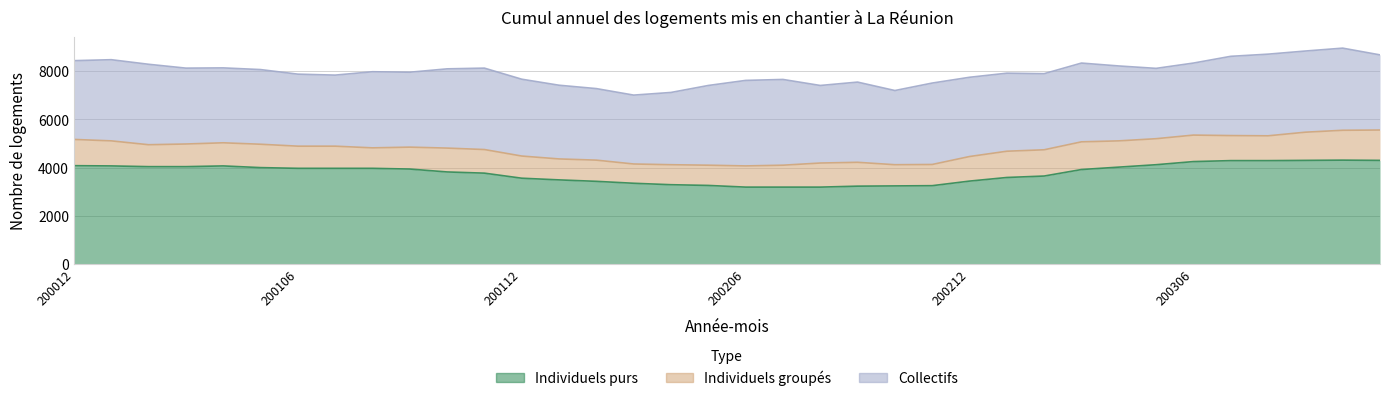

Reading left to right, what are all the values shown in this chart?

Individuels purs: 4080	4070	4040	4040	4070	4000	3970	3970	3970	3940	3820	3770	3560	3490	3430	3350	3290	3260	3190	3190	3190	3230	3240	3250	3440	3590	3650	3920	4020	4120	4250	4290	4290	4300	4310	4300
Individuels groupés: 1090	1040	910	940	960	970	920	920	850	910	990	980	920	870	880	800	830	840	880	910	1000	990	880	880	1020	1090	1090	1150	1090	1080	1100	1040	1030	1170	1240	1260
Collectifs: 3270	3370	3340	3150	3110	3100	2990	2950	3160	3110	3290	3380	3190	3060	2970	2860	3000	3310	3550	3560	3220	3330	3080	3380	3290	3240	3160	3270	3110	2920	2990	3290	3390	3370	3410	3120